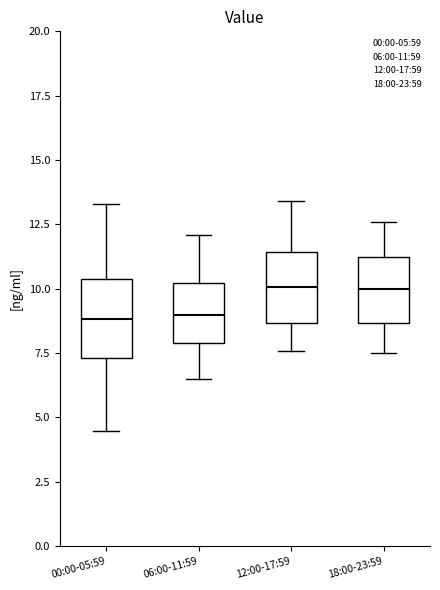

Reading left to right, read every box against the y-axis: the position of its median line, the range the box covers, and the ends of its whiskers. The values are not printed on the chart, so give them approximately, as read against the axis.

00:00-05:59: median 9.0, box 7.5 to 10.5, whiskers 4.5 to 13.5
06:00-11:59: median 9.0, box 8.0 to 10.0, whiskers 6.5 to 12.0
12:00-17:59: median 10.0, box 8.5 to 11.5, whiskers 7.5 to 13.5
18:00-23:59: median 10.0, box 8.5 to 11.0, whiskers 7.5 to 12.5